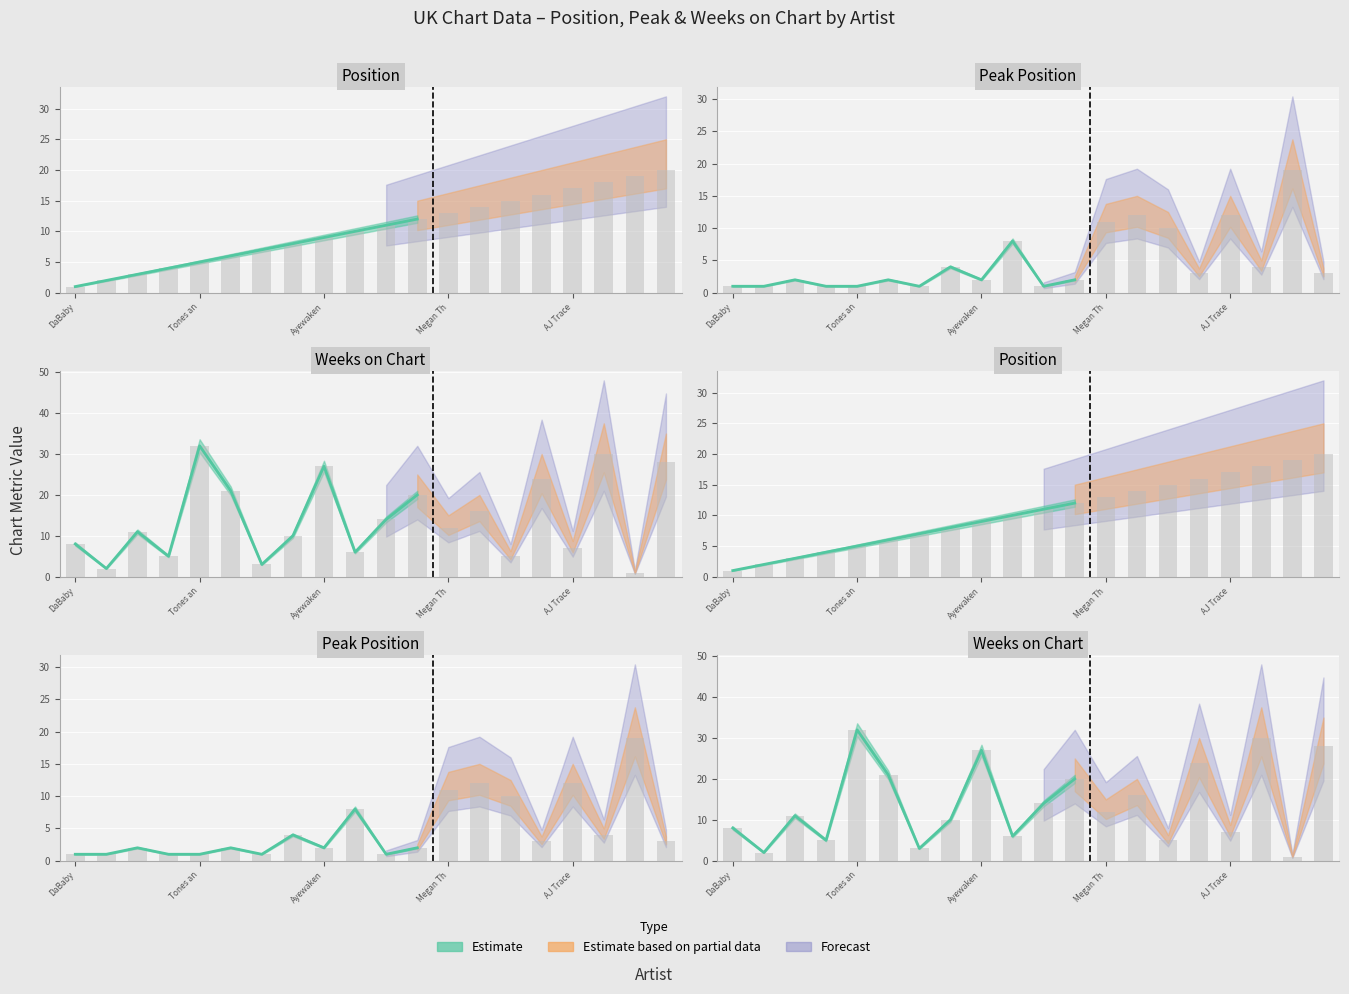

What is the label of the 19th bar from the right?

Tion Wayne